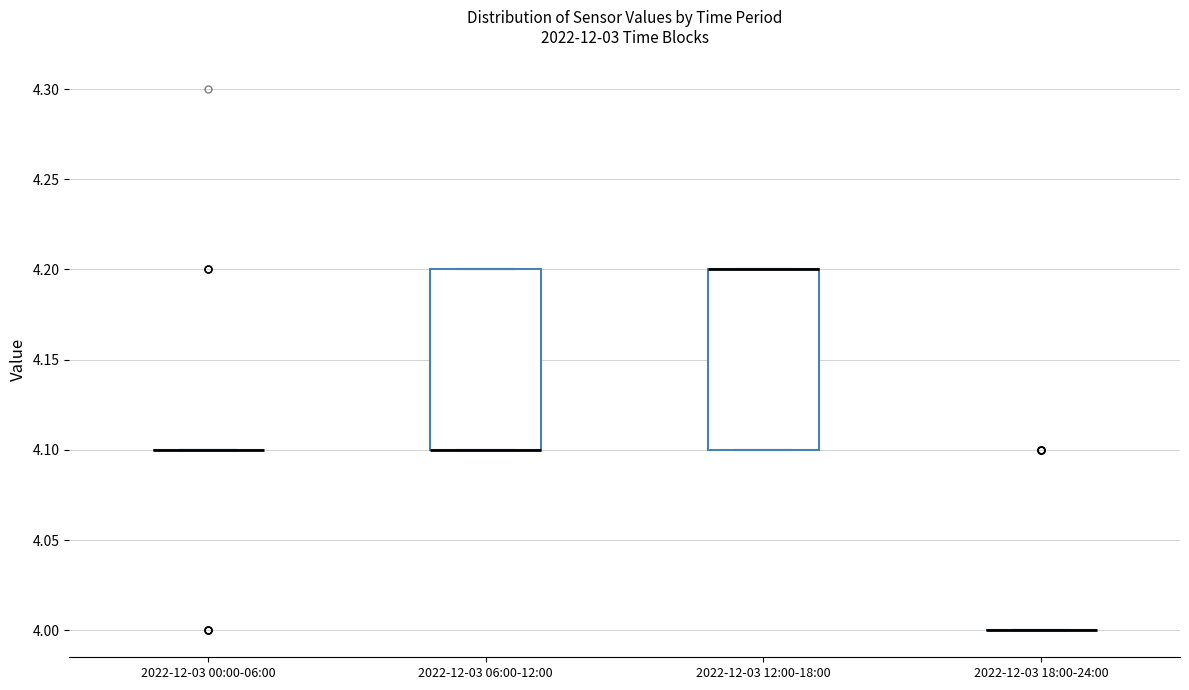

Reading left to right, read every box against the y-axis: the position of its median line, the range the box covers, and the ends of its whiskers. The values are not printed on the chart, so give them approximately, as read against the axis.

2022-12-03 00:00-06:00: box collapsed to a line at 4.1, whiskers 4.1 to 4.1
2022-12-03 06:00-12:00: median 4.1 (drawn on the box's lower edge), box 4.1 to 4.2, whiskers 4.1 to 4.2
2022-12-03 12:00-18:00: median 4.2 (drawn on the box's upper edge), box 4.1 to 4.2, whiskers 4.1 to 4.2
2022-12-03 18:00-24:00: box collapsed to a line at 4.0, whiskers 4.0 to 4.0